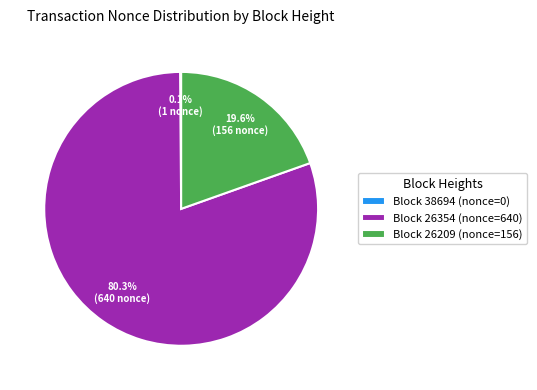

Between Block 26209 (nonce=156) and Block 26354 (nonce=640), which is larger?

Block 26354 (nonce=640)